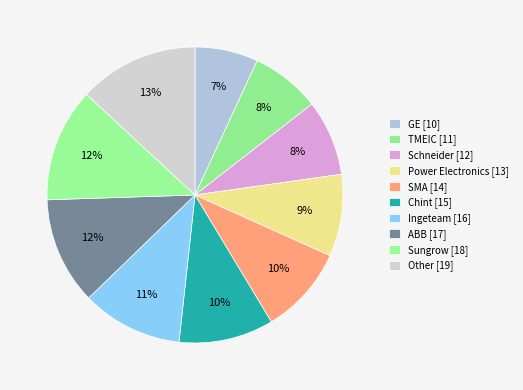

Count the number of slices in the pie.

10